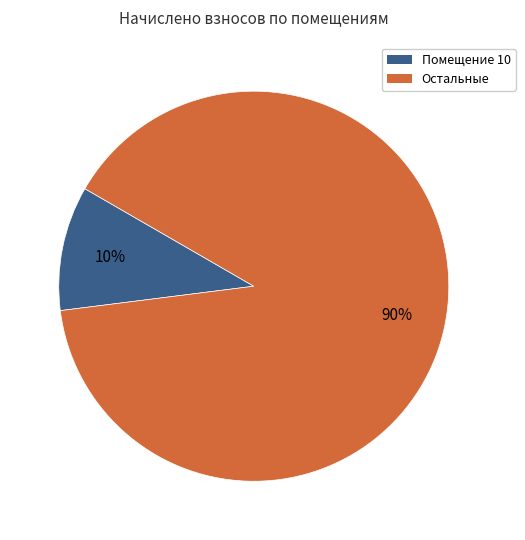

Is there any slice that represents more than half of the pie?

Yes